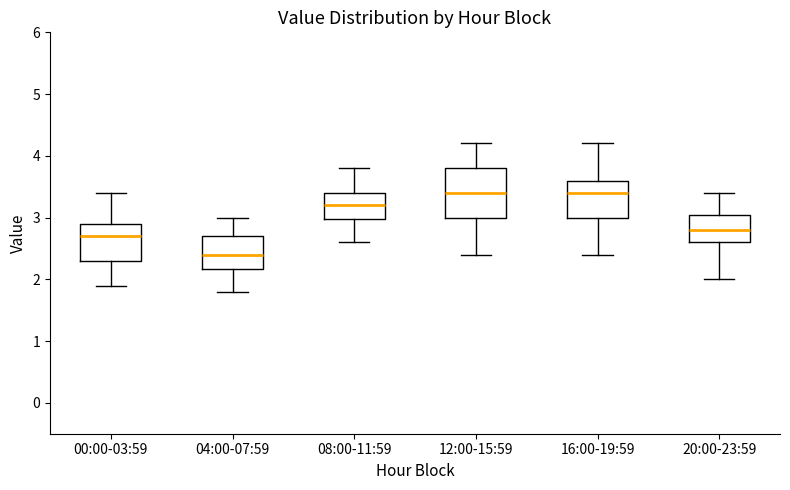

Comparing the boxes themselves (not the whiskers), which one is the tallest?

12:00-15:59